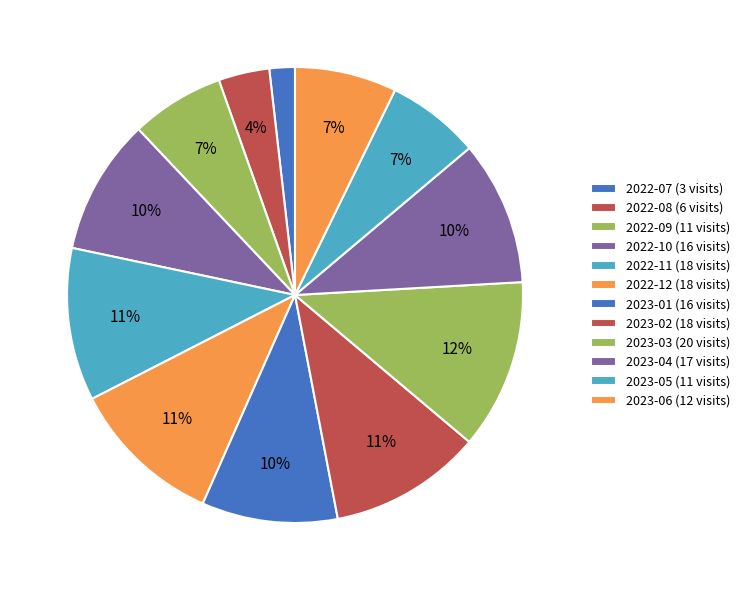

How many slices are in this pie chart?

12